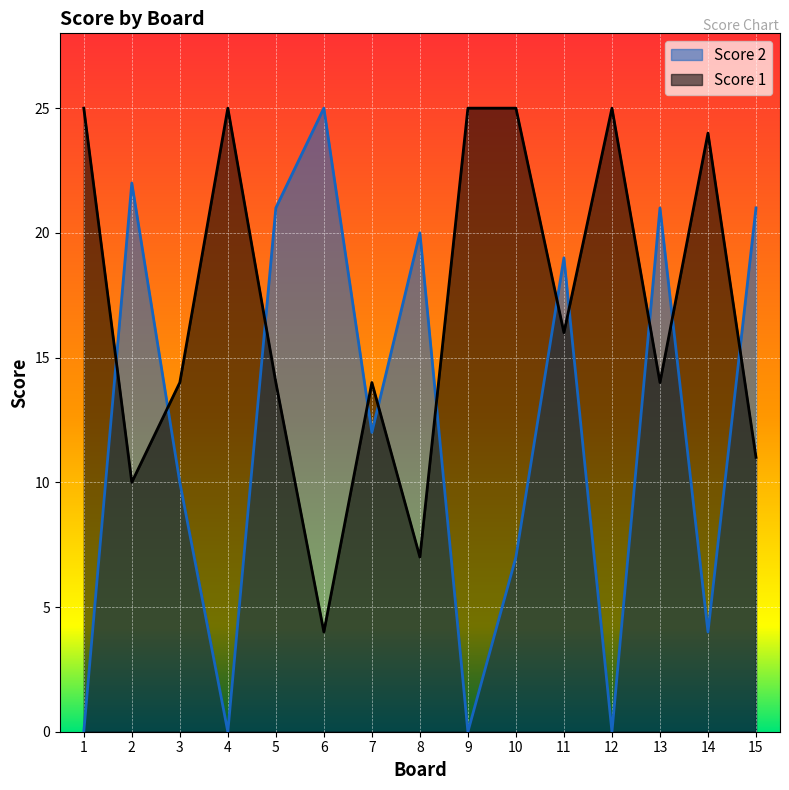

True or false: Score 2 has more than 2 points higher than both neighbors.

True